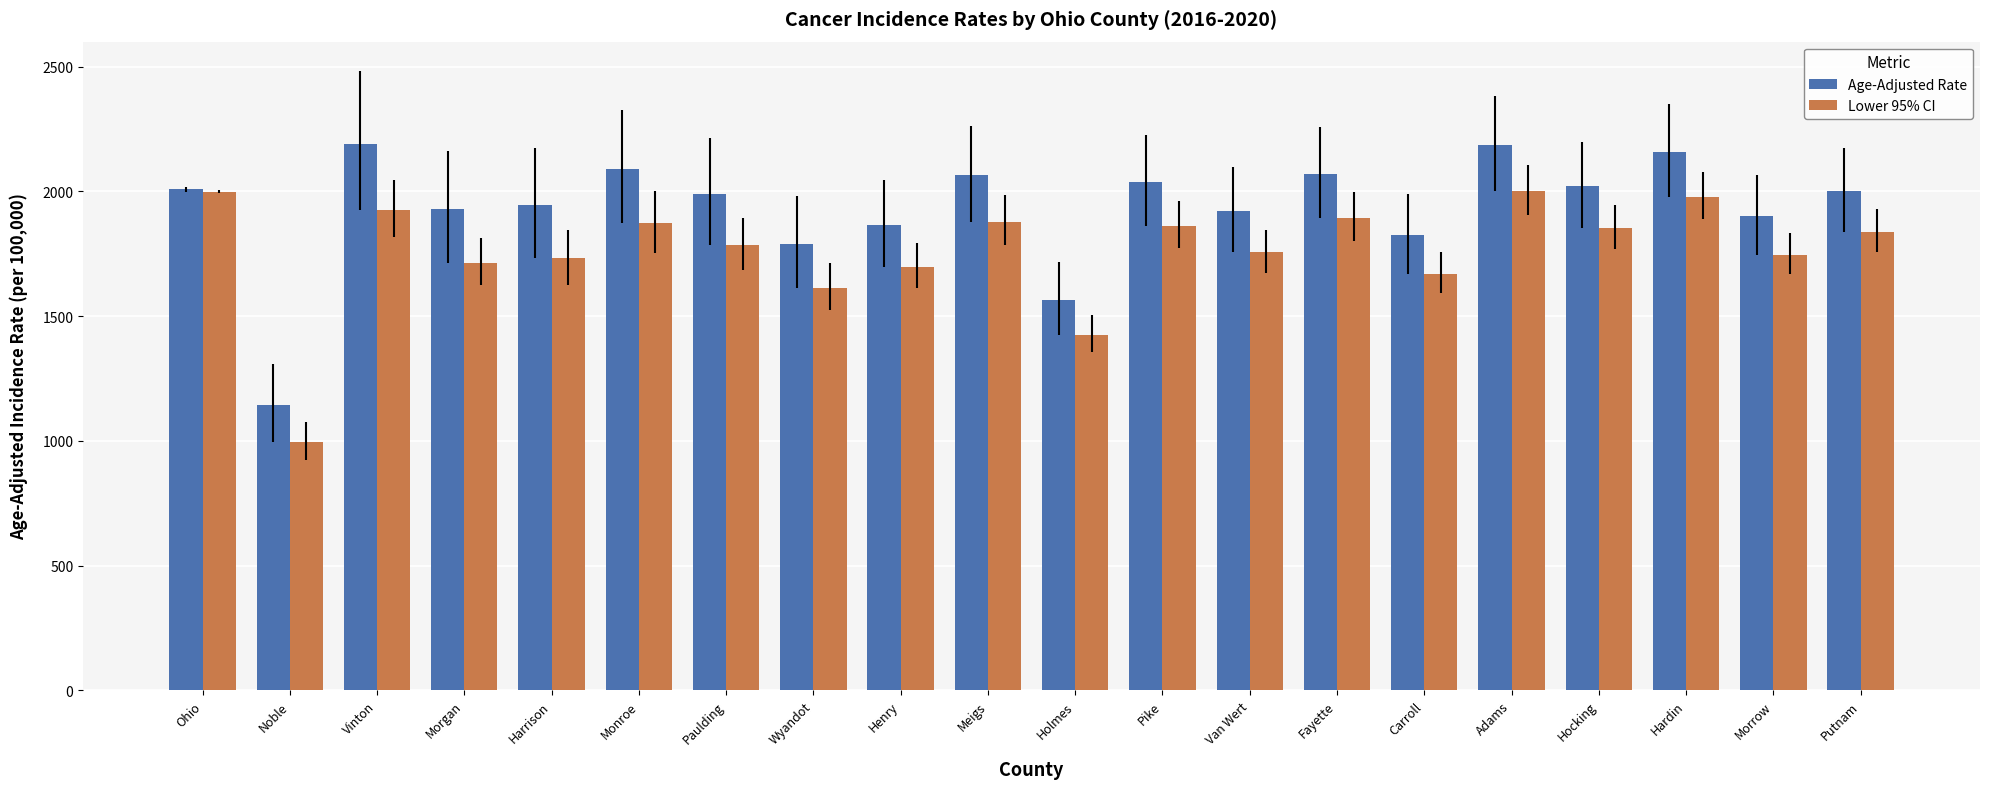

What is the value of the Lower 95% CI bar at the 3rd from the left?

1925.9